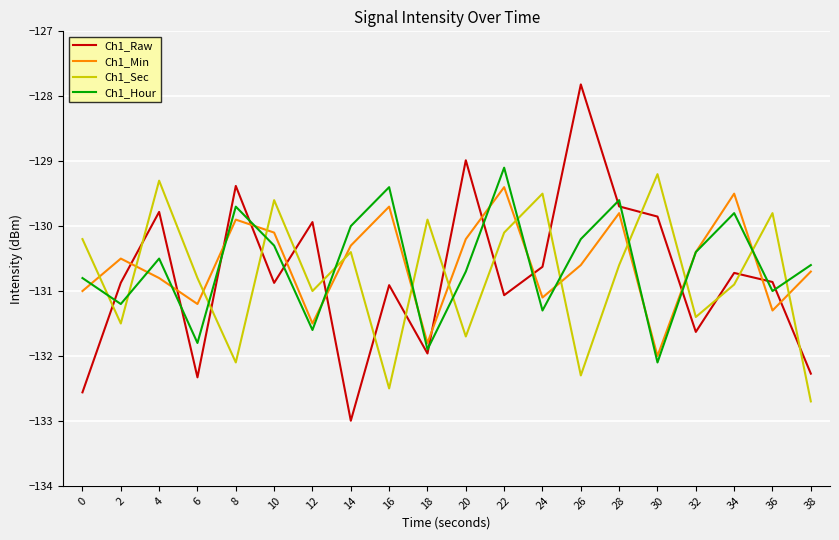

At which category does Ch1_Hour reach its first local valley?

2